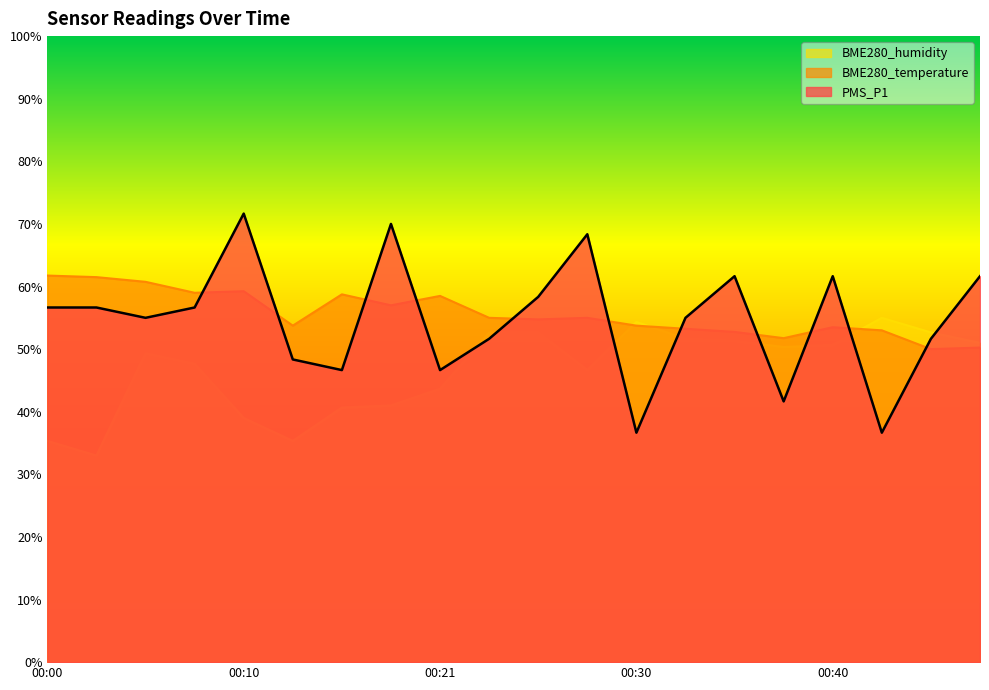

At which category is the sum across all series the highest?

00:28